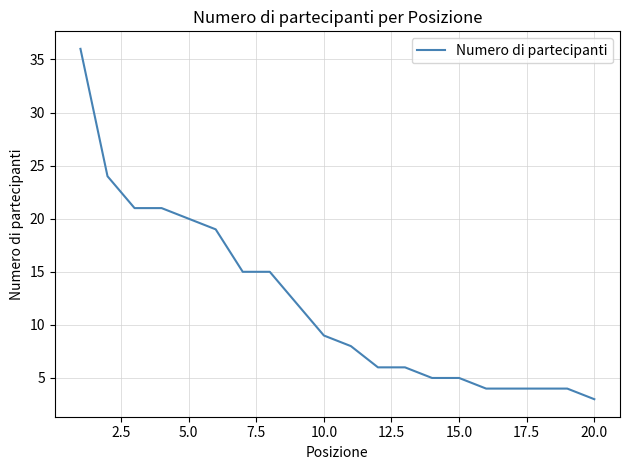

What is the greatest value displayed?

36